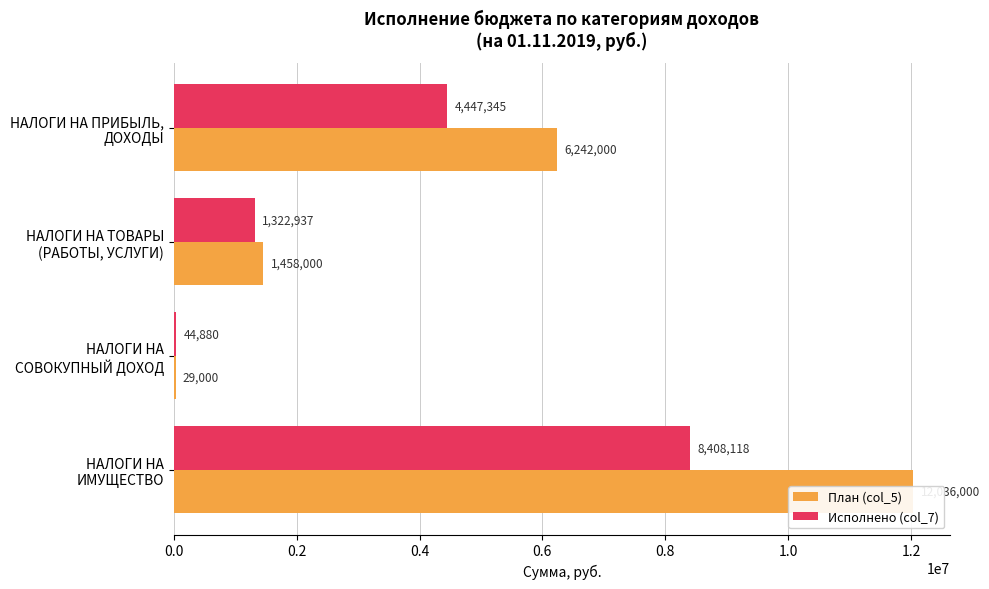

How many groups of bars are there?

4